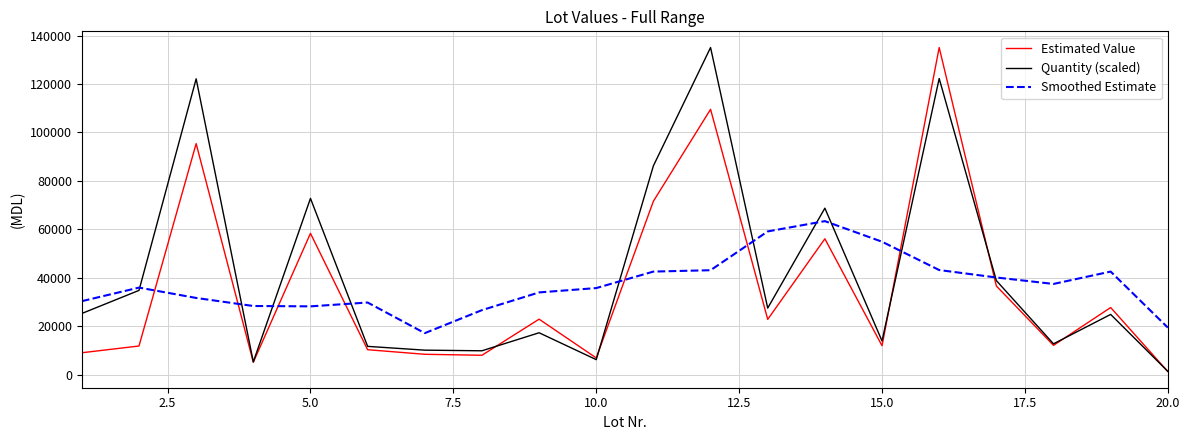

What is the greatest value displayed?

135064.8